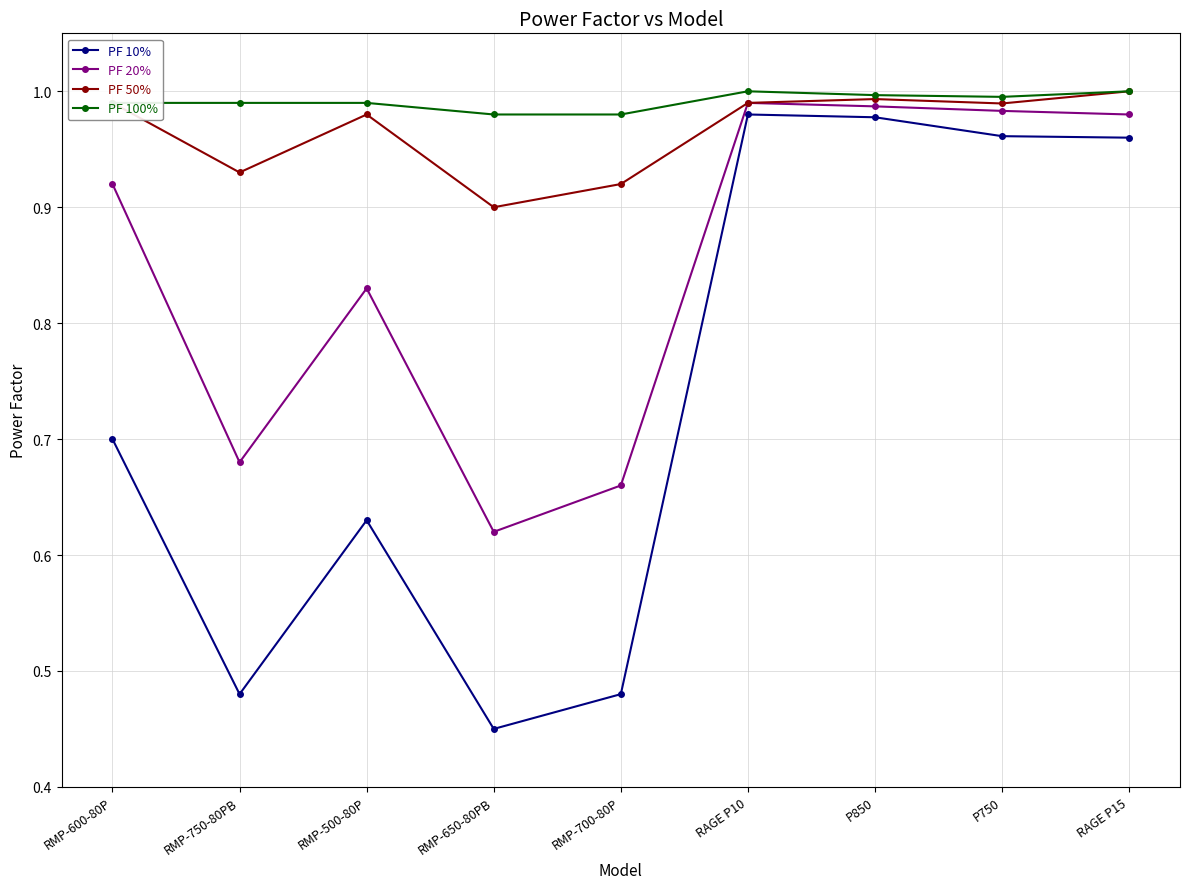

What is the label of the 3rd point from the right?

P850